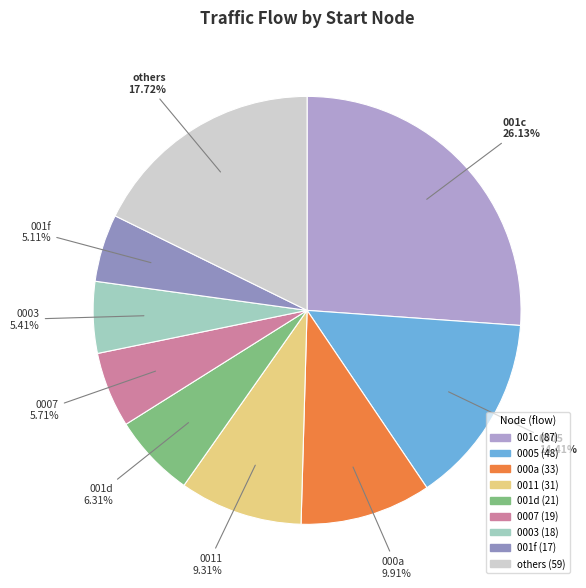

Which slice is the largest?

001c